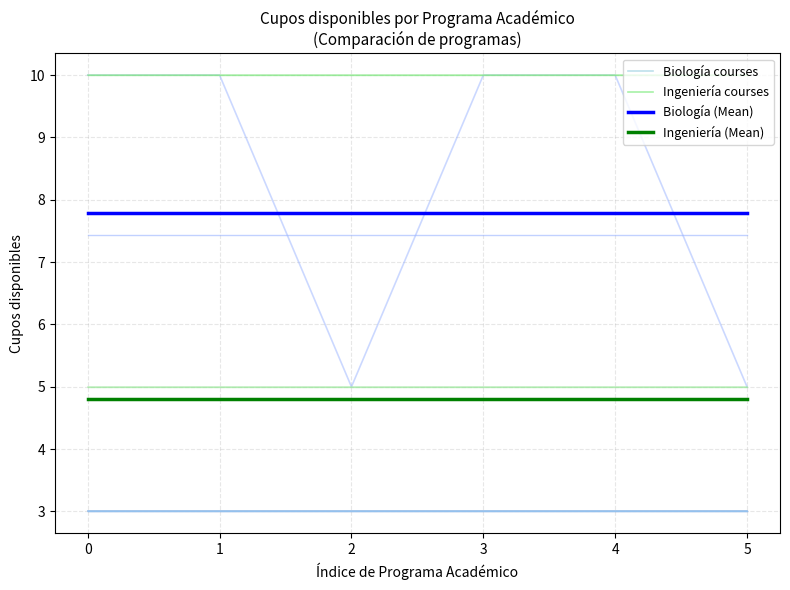

How many lines are shown in the chart?

5